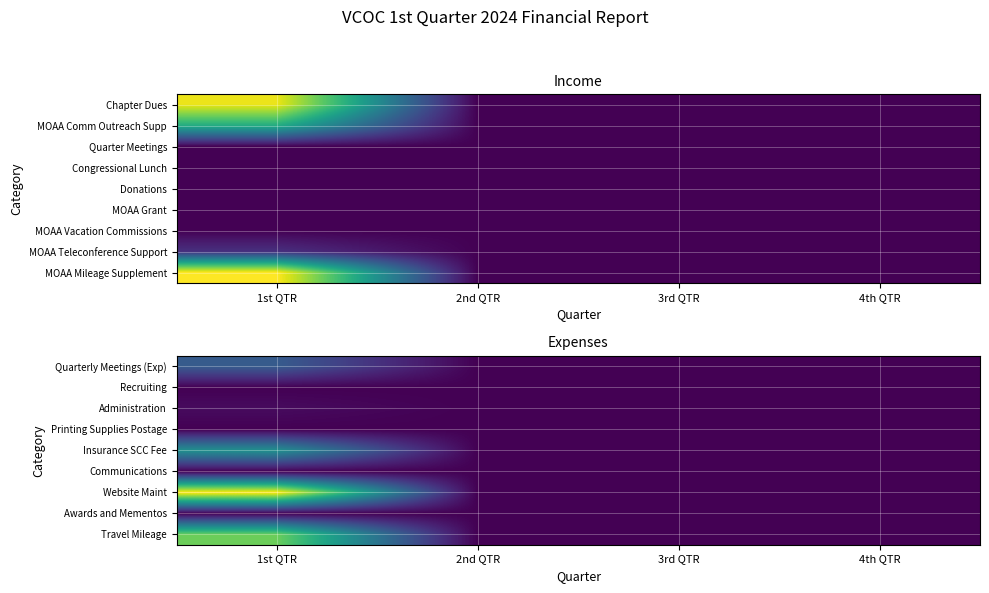

At how many categories does at least one series exceed 263?

1